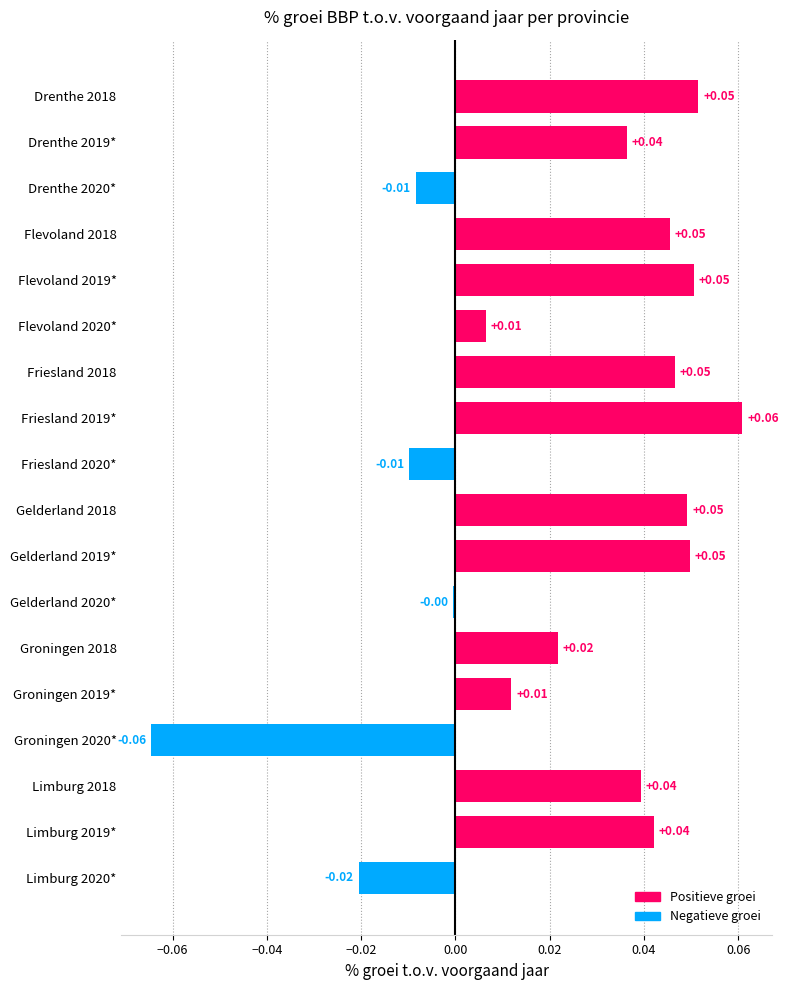

Which has a higher value, Flevoland 2018 or Limburg 2020*?

Flevoland 2018